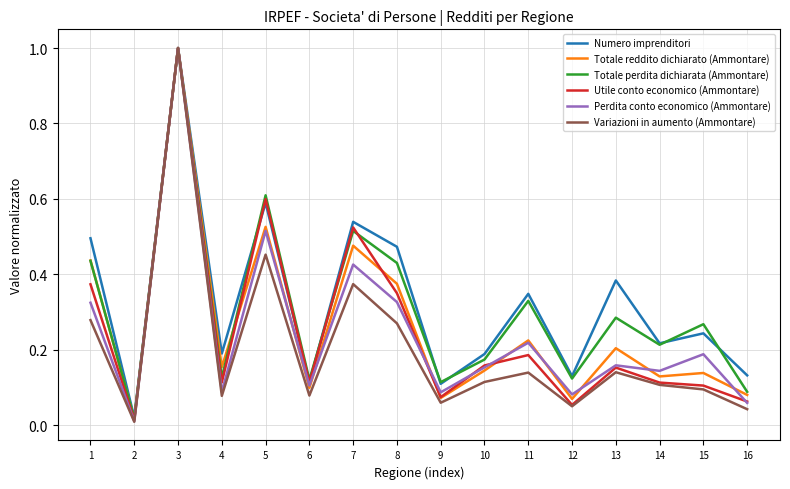

Which series has the largest range (max minus min)?

Variazioni in aumento (Ammontare)